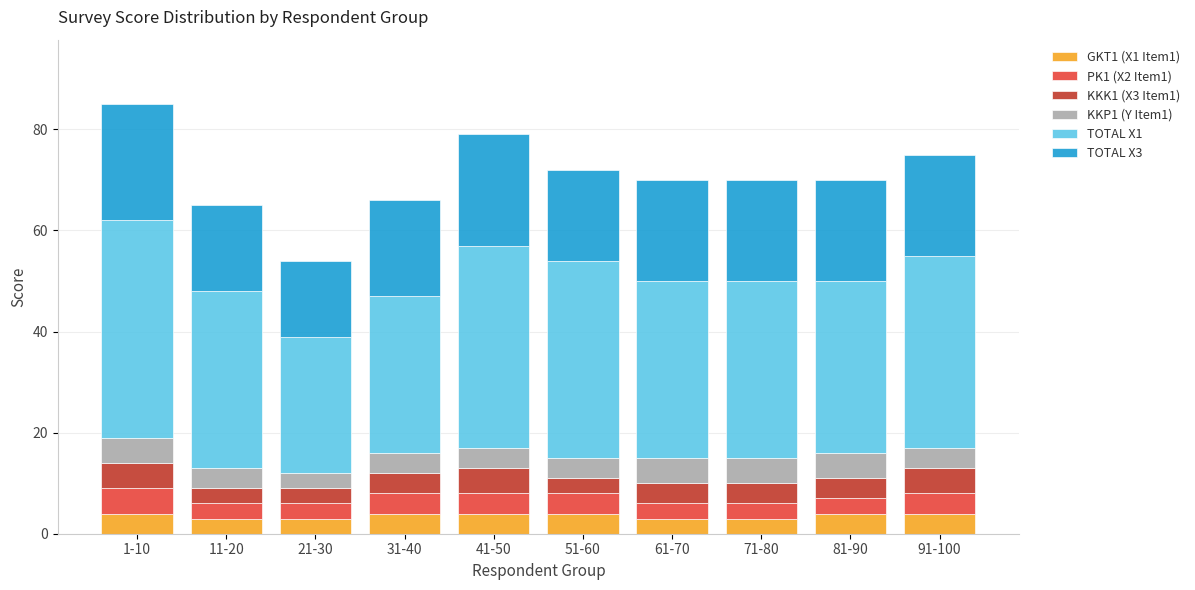

What are all the series names shown in the legend?

GKT1 (X1 Item1), PK1 (X2 Item1), KKK1 (X3 Item1), KKP1 (Y Item1), TOTAL X1, TOTAL X3